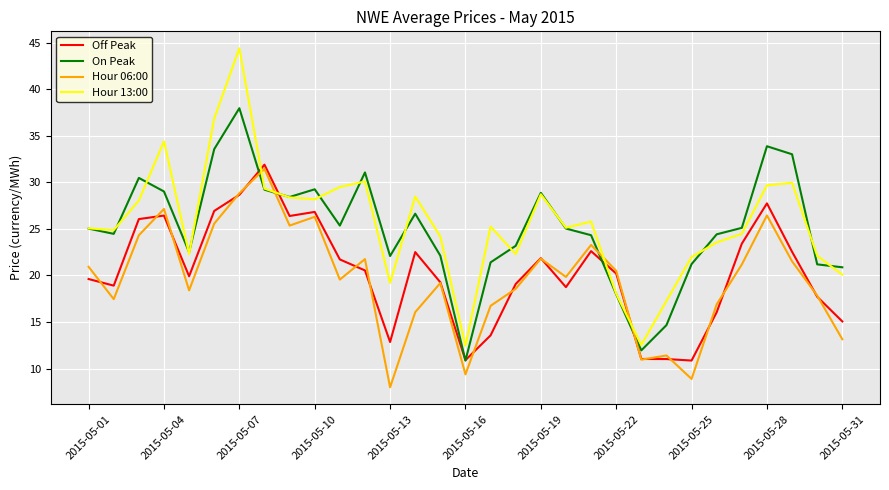

True or false: Hour 06:00 and Hour 13:00 intersect in this chart.

True